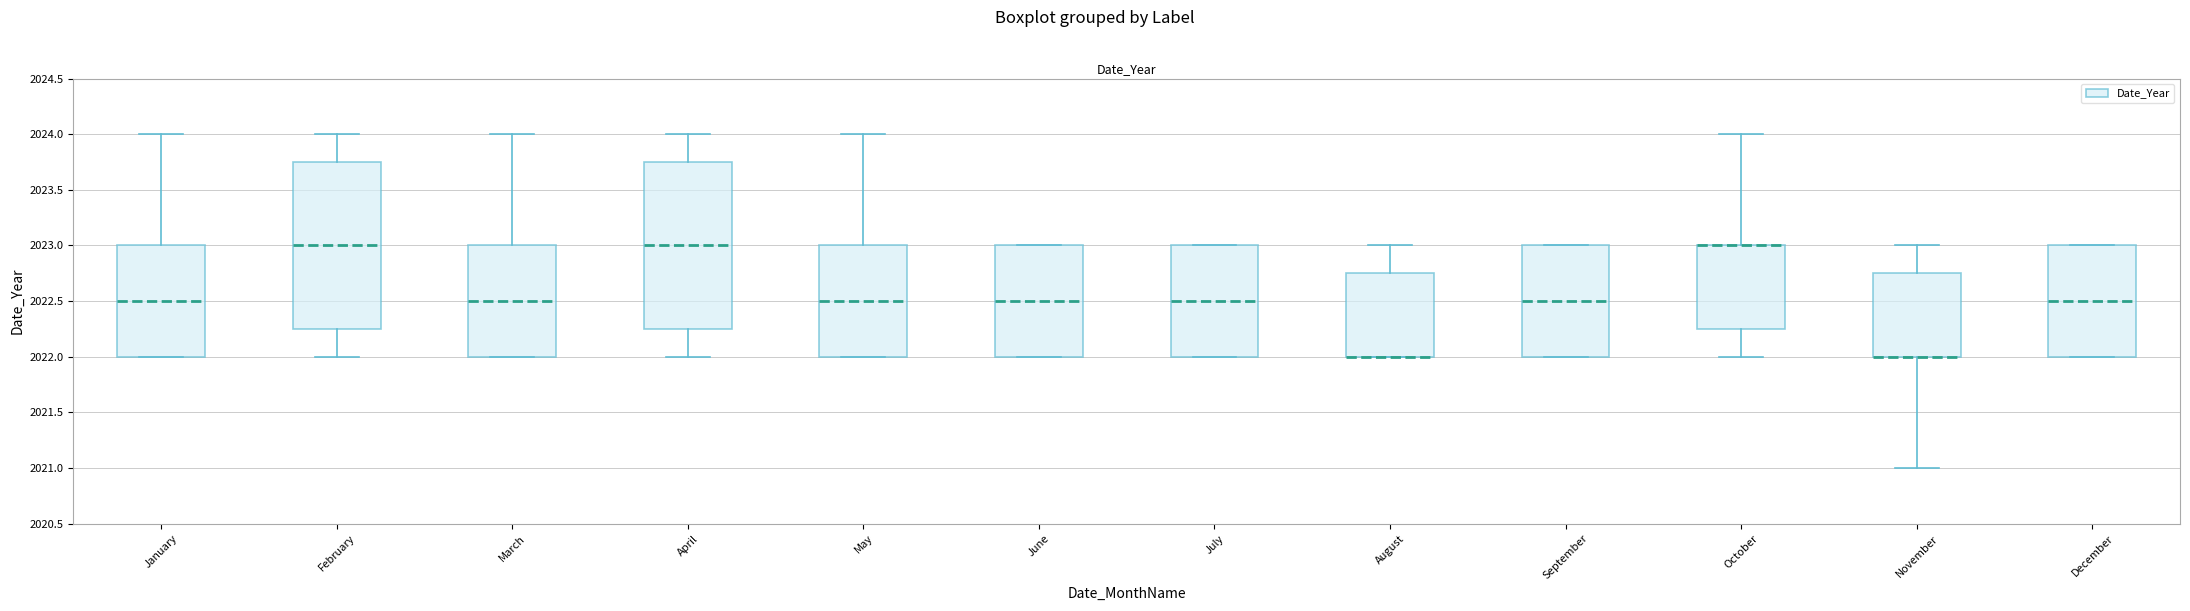

Reading left to right, transcribe this box plot: for each box, give where its median line is, the range the box spans, and where its two whiskers end, as read against the y-axis. The values are not printed on the chart, so give them approximately, as read against the axis.

January: median 2022.50, box 2022.00 to 2023.00, whiskers 2022.00 to 2024.00
February: median 2023.00, box 2022.25 to 2023.75, whiskers 2022.00 to 2024.00
March: median 2022.50, box 2022.00 to 2023.00, whiskers 2022.00 to 2024.00
April: median 2023.00, box 2022.25 to 2023.75, whiskers 2022.00 to 2024.00
May: median 2022.50, box 2022.00 to 2023.00, whiskers 2022.00 to 2024.00
June: median 2022.50, box 2022.00 to 2023.00, whiskers 2022.00 to 2023.00
July: median 2022.50, box 2022.00 to 2023.00, whiskers 2022.00 to 2023.00
August: median 2022.00 (drawn on the box's lower edge), box 2022.00 to 2022.75, whiskers 2022.00 to 2023.00
September: median 2022.50, box 2022.00 to 2023.00, whiskers 2022.00 to 2023.00
October: median 2023.00 (drawn on the box's upper edge), box 2022.25 to 2023.00, whiskers 2022.00 to 2024.00
November: median 2022.00 (drawn on the box's lower edge), box 2022.00 to 2022.75, whiskers 2021.00 to 2023.00
December: median 2022.50, box 2022.00 to 2023.00, whiskers 2022.00 to 2023.00